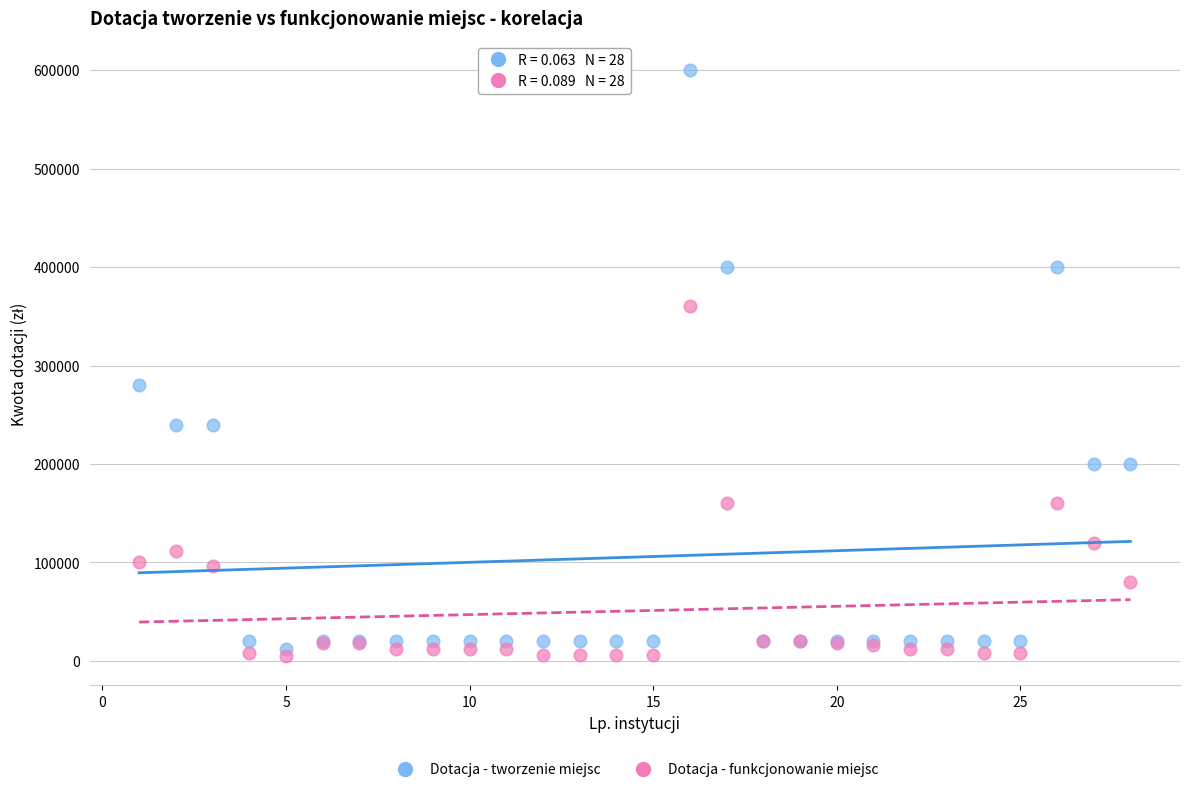

Which series has the largest Y range (max minus min)?

Dotacja - tworzenie miejsc